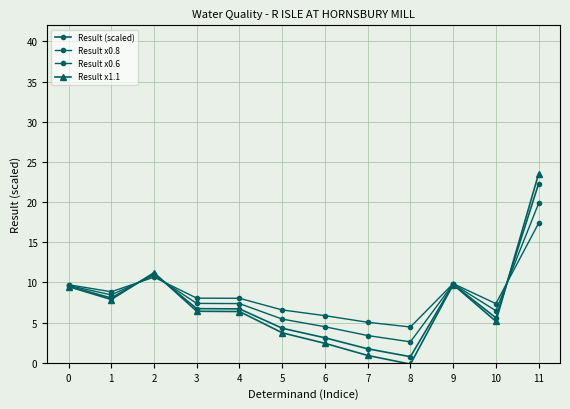

Reading right to left, list all the values displayed in this chart.

Result (scaled): 22.3	5.6	9.8	0.8	1.7	3.1	4.3	6.7	6.7	11.1	8.1	9.5
Result x0.8: 19.8	6.5	9.8	2.6	3.4	4.5	5.4	7.4	7.4	10.9	8.5	9.6
Result x0.6: 17.4	7.4	9.9	4.5	5.0	5.9	6.6	8.0	8.0	10.7	8.8	9.7
Result x1.1: 23.5	5.2	9.7	-0.2	0.9	2.4	3.7	6.4	6.4	11.2	7.9	9.5